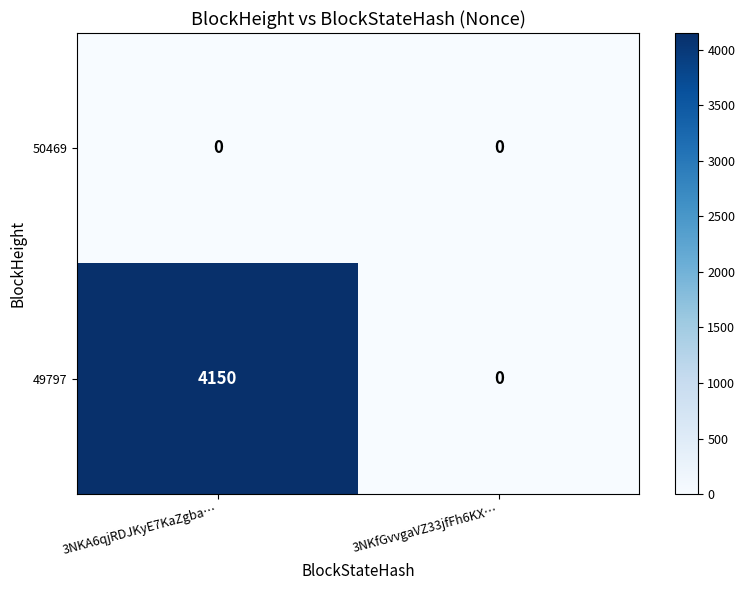

What is the maximum value shown in the chart?

4150